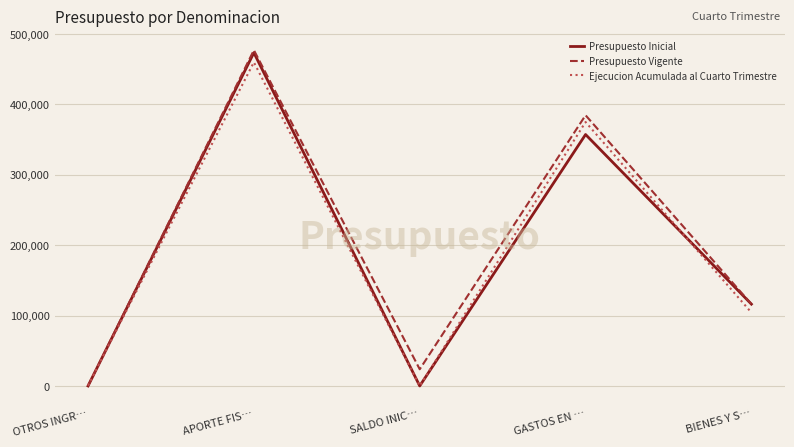

How many distinct data groups are displayed?

3